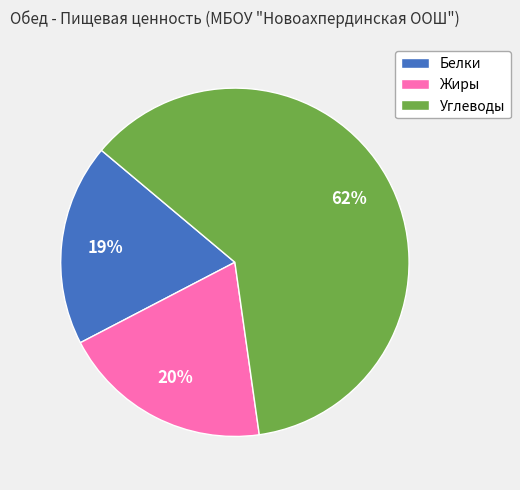

Which slice is the smallest?

Белки